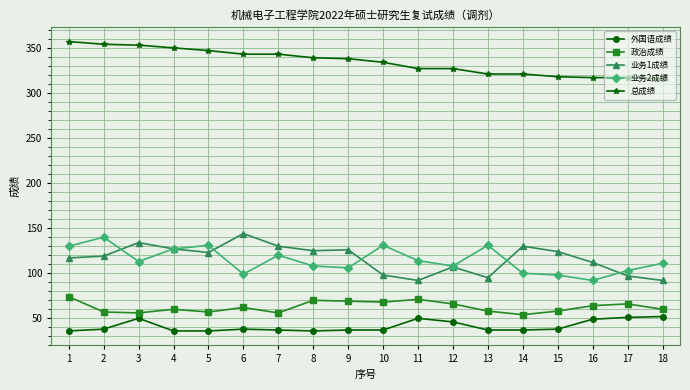

At 2, list the series in order from smallest to largest.

外国语成绩, 政治成绩, 业务1成绩, 业务2成绩, 总成绩